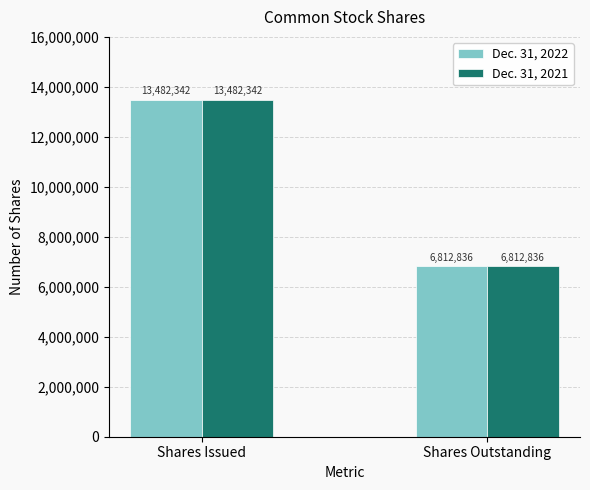

Is it true that Dec. 31, 2021 equals 10384853 at Shares Outstanding?

False